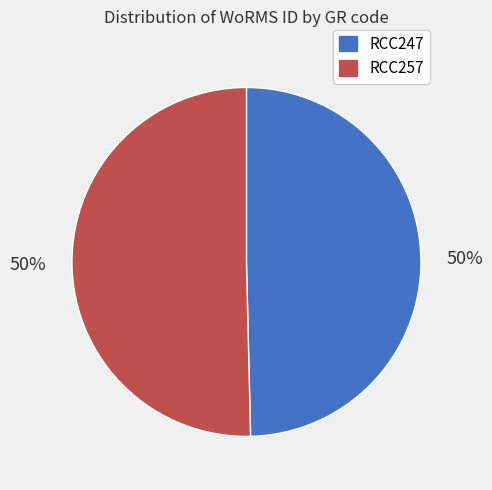

The RCC247 slice represents 57% of the pie. True or false?

False